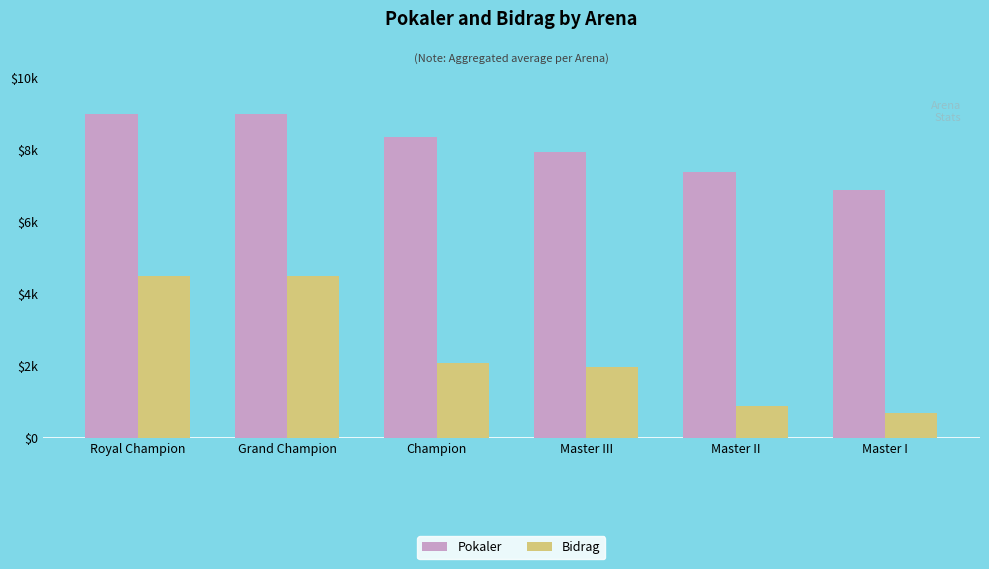

What is the smallest value displayed?

689